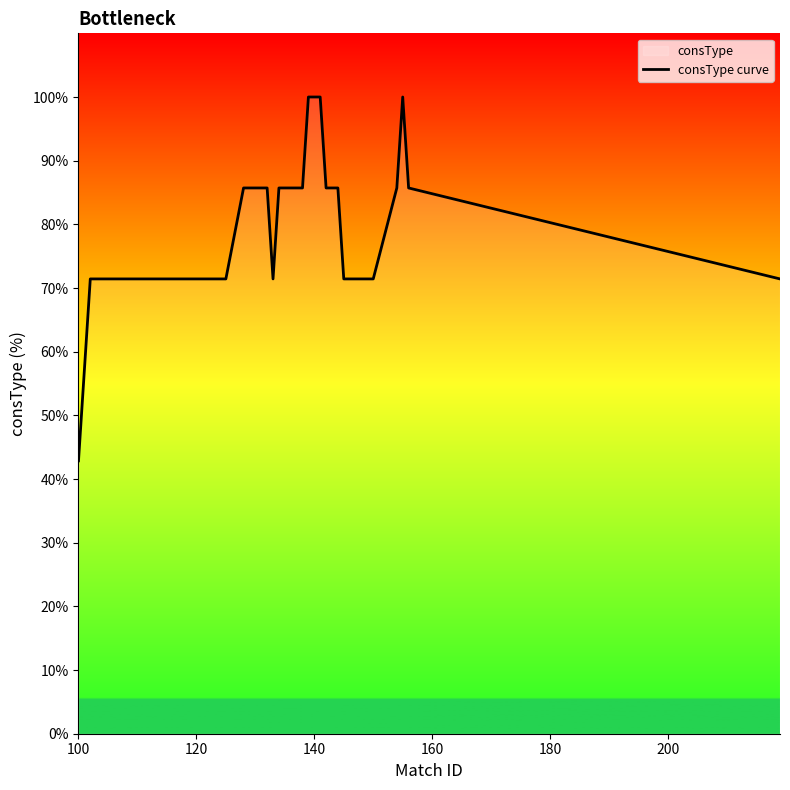

How many lines are shown in the chart?

1